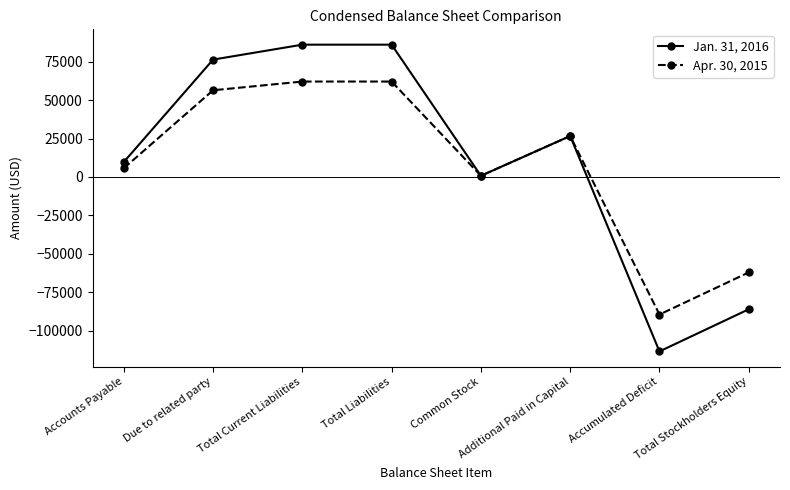

How many lines are shown in the chart?

2